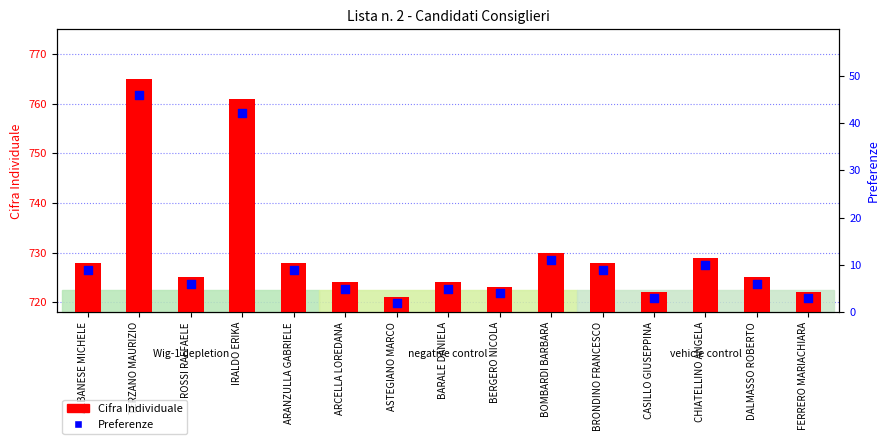

Is the value of Cifra Individuale at TERZANO MAURIZIO greater than the value of Preferenze at CASILLO GIUSEPPINA?

Yes